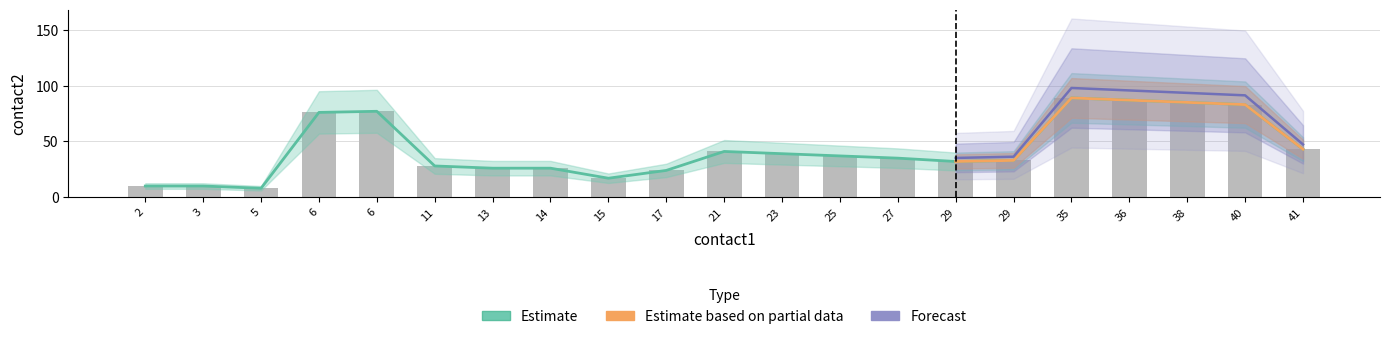

Between 29 and 41, which is larger?

41